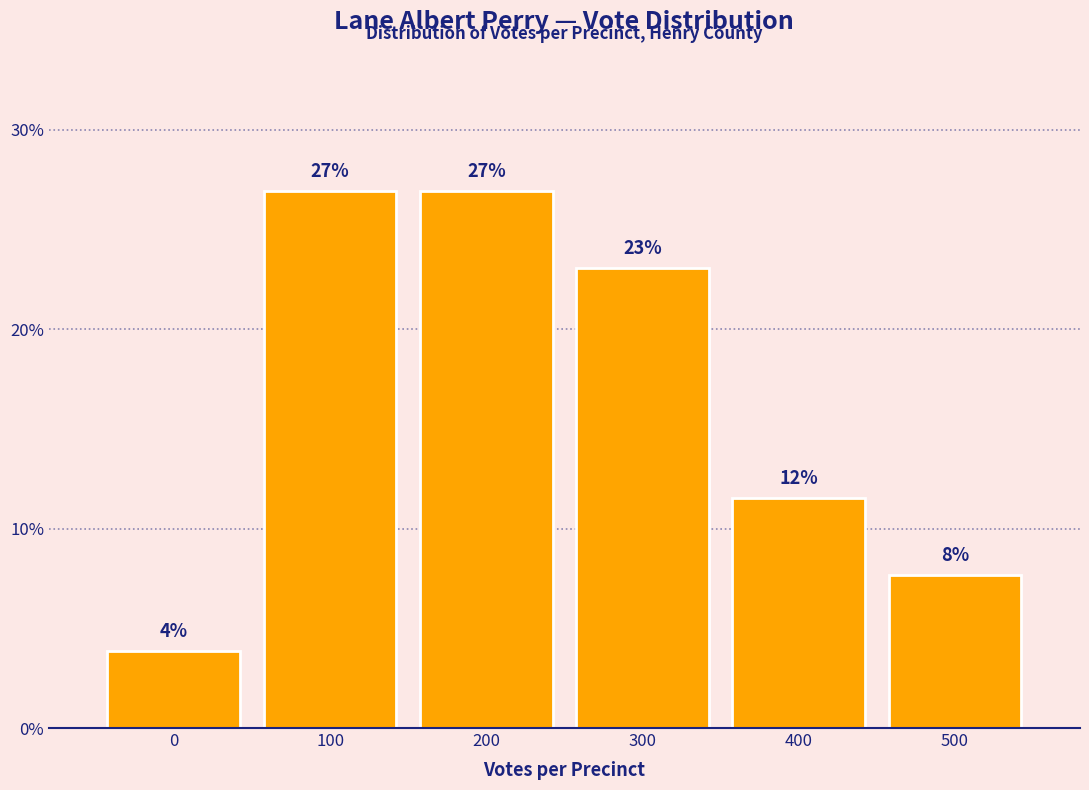

Where does the data first go above 23?

100